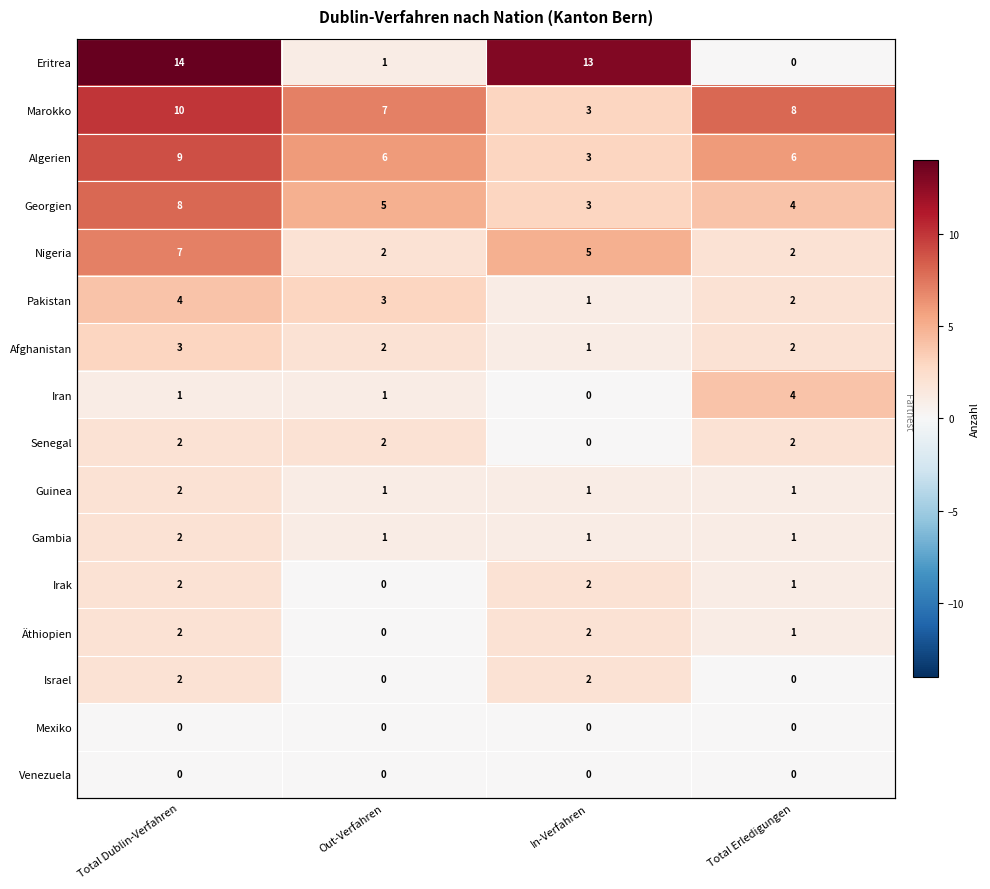

At which label is Eritrea closest to 7?

Out-Verfahren